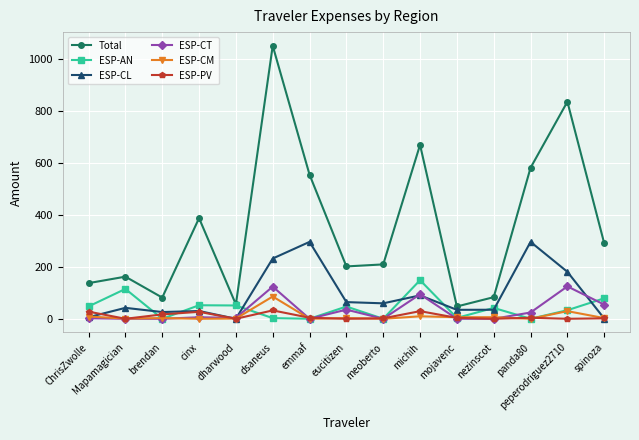

Which series changed the most between Mapamagician and cinx?

Total